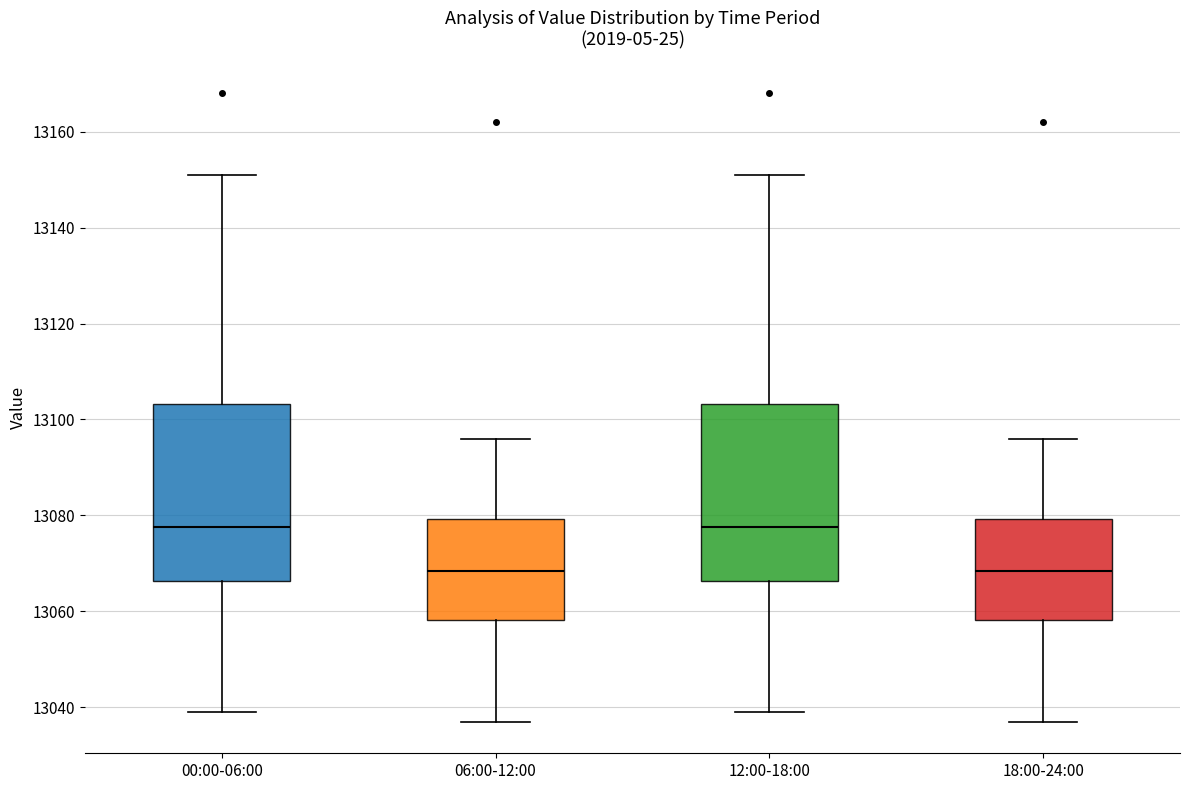

Where does the lower whisker of the box for 00:00-06:00 end on the y-axis? The values are not printed on the chart, so give them approximately, as read against the axis.

13040